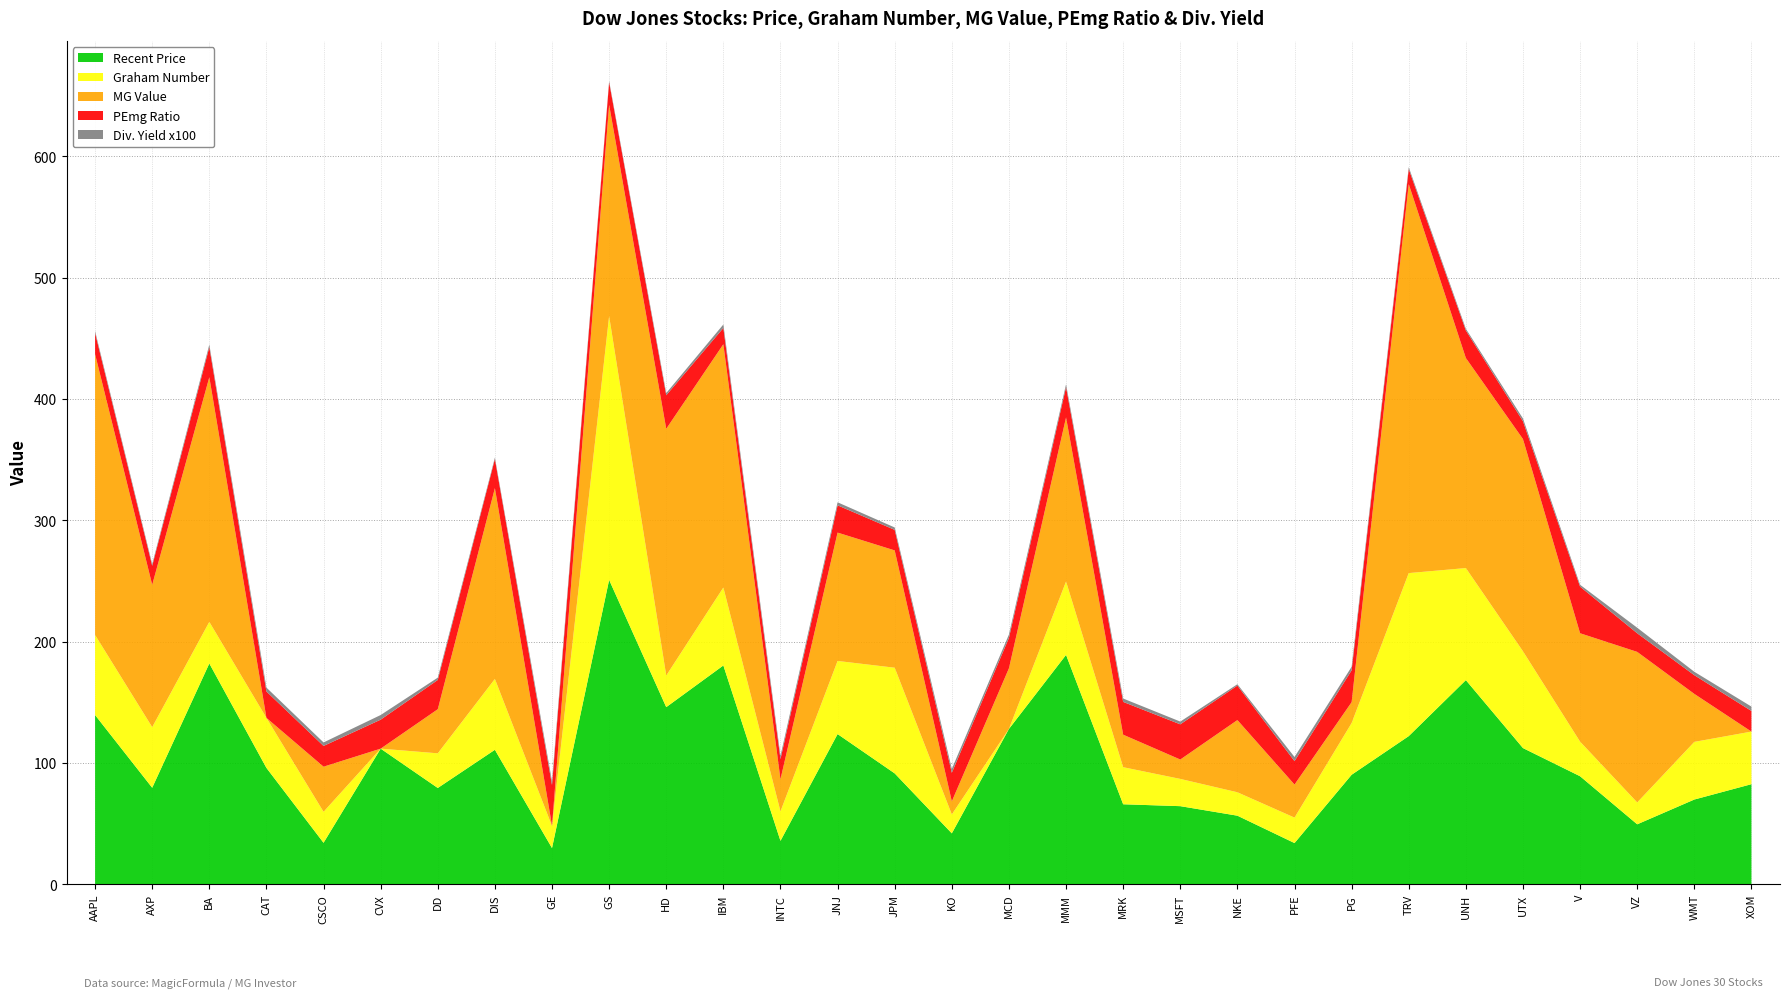

Reading right to left, transcribe all the data shown in this chart.

Recent Price: XOM=82.5	WMT=69.9	VZ=49.4	V=89.1	UTX=112.3	UNH=168.3	TRV=122.1	PG=90.3	PFE=34.0	NKE=56.5	MSFT=64.4	MRK=66.0	MMM=189.1	MCD=128.1	KO=42.0	JPM=91.4	JNJ=123.8	INTC=35.8	IBM=180.4	HD=146.0	GS=250.9	GE=29.9	DIS=110.9	DD=79.4	CVX=111.8	CSCO=34.2	CAT=95.9	BA=182.0	AXP=79.6	AAPL=139.5
Graham Number: XOM=43.4	WMT=47.5	VZ=18.0	V=28.5	UTX=79.8	UNH=92.4	TRV=134.4	PG=42.6	PFE=21.0	NKE=19.3	MSFT=22.5	MRK=30.6	MMM=60.5	MCD=0.0	KO=15.6	JPM=87.1	JNJ=60.3	INTC=24.3	IBM=64.3	HD=26.1	GS=217.4	GE=18.2	DIS=58.4	DD=28.6	CVX=0.0	CSCO=25.6	CAT=41.2	BA=34.3	AXP=50.0	AAPL=66.0
MG Value: XOM=0.0	WMT=39.5	VZ=124.1	V=89.4	UTX=174.9	UNH=173.1	TRV=320.6	PG=17.2	PFE=27.2	NKE=59.5	MSFT=16.0	MRK=26.8	MMM=135.2	MCD=50.0	KO=10.8	JPM=96.7	JNJ=105.8	INTC=26.4	IBM=200.5	HD=203.4	GS=174.2	GE=0.3	DIS=157.3	DD=36.4	CVX=0.0	CSCO=37.2	CAT=0.0	BA=201.7	AXP=117.3	AAPL=231.5
PEmg Ratio: XOM=17.0	WMT=15.4	VZ=15.3	V=38.4	UTX=14.7	UNH=22.7	TRV=12.4	PG=26.2	PFE=19.3	NKE=28.4	MSFT=29.0	MRK=27.0	MMM=25.1	MCD=25.1	KO=23.6	JPM=16.9	JNJ=22.5	INTC=16.6	IBM=13.4	HD=27.7	GS=18.6	GE=33.5	DIS=23.9	DD=24.1	CVX=23.9	CSCO=17.1	CAT=21.8	BA=24.8	AXP=15.6	AAPL=17.5
Div. Yield x100: XOM=3.6	WMT=2.8	VZ=4.6	V=1.6	UTX=2.3	UNH=1.4	TRV=1.6	PG=2.9	PFE=3.4	NKE=1.1	MSFT=2.3	MRK=2.8	MMM=2.3	MCD=2.8	KO=3.2	JPM=2.0	JNJ=2.5	INTC=2.7	IBM=2.9	HD=1.8	GS=1.0	GE=3.1	DIS=1.2	DD=1.9	CVX=3.8	CSCO=2.9	CAT=3.2	BA=2.1	AXP=1.5	AAPL=1.6